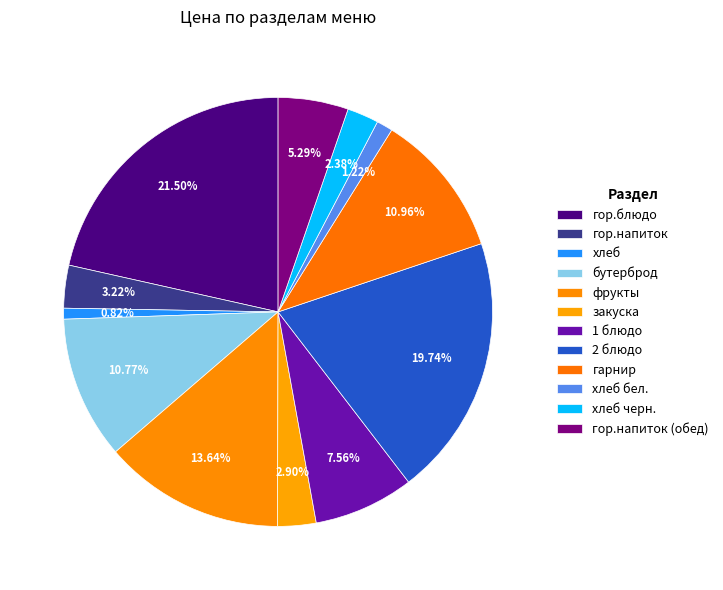

Do 2 блюдо and хлеб черн. together represent more than half of the pie?

No